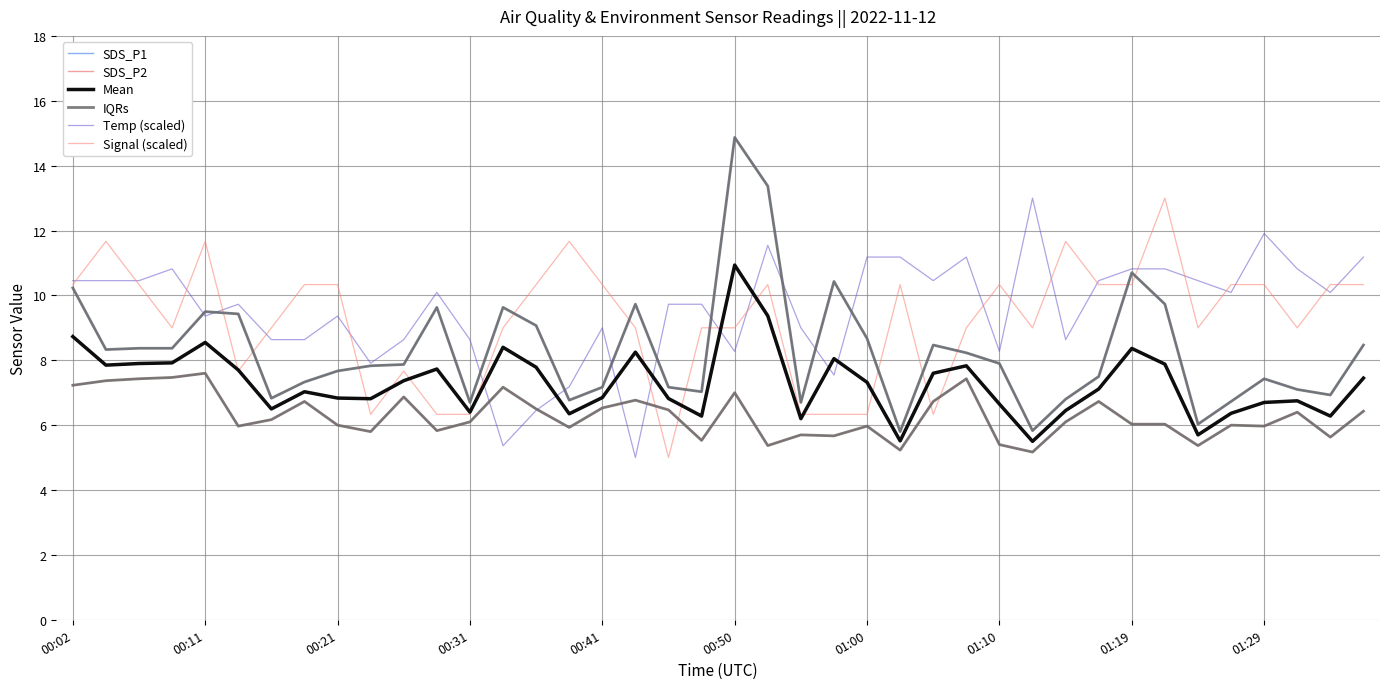

Is this an area chart (filled region under the line)?

No